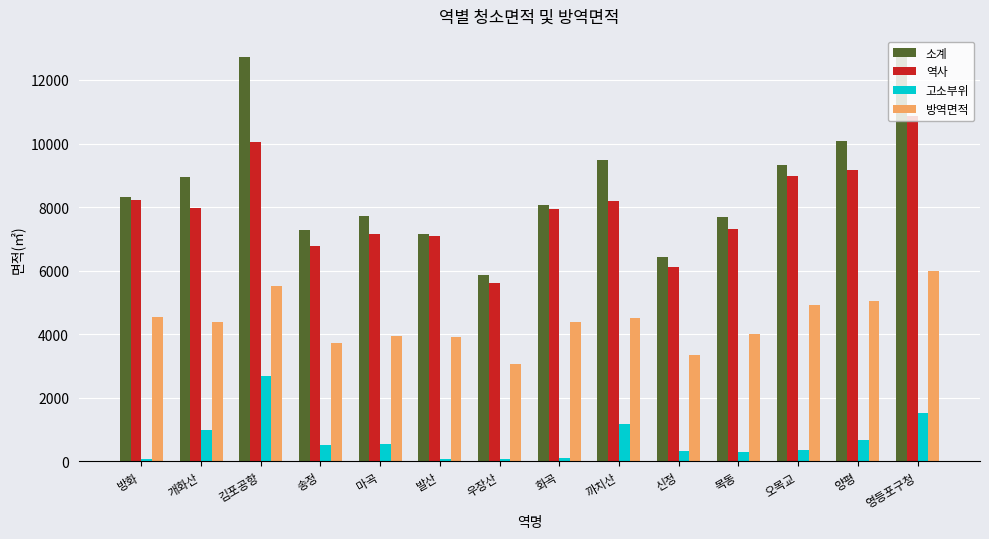

At which label does 방역면적 first exceed 4388?

방화